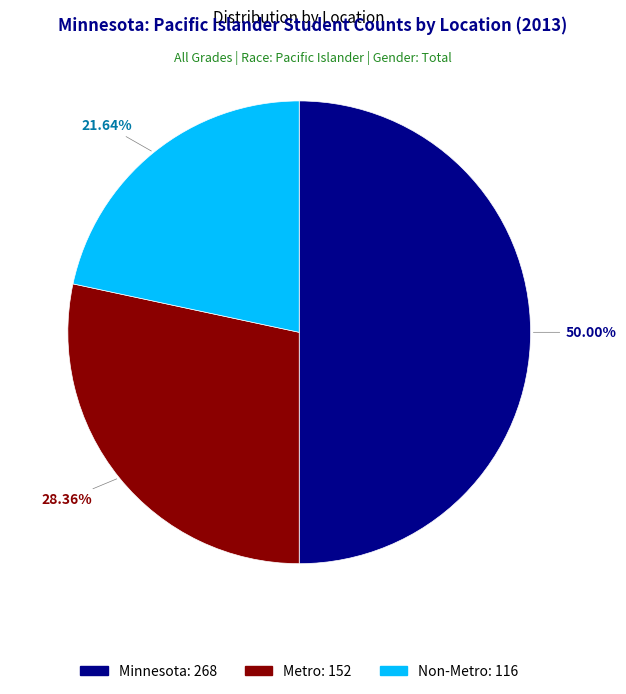

Is Non-Metro the majority of the pie?

No